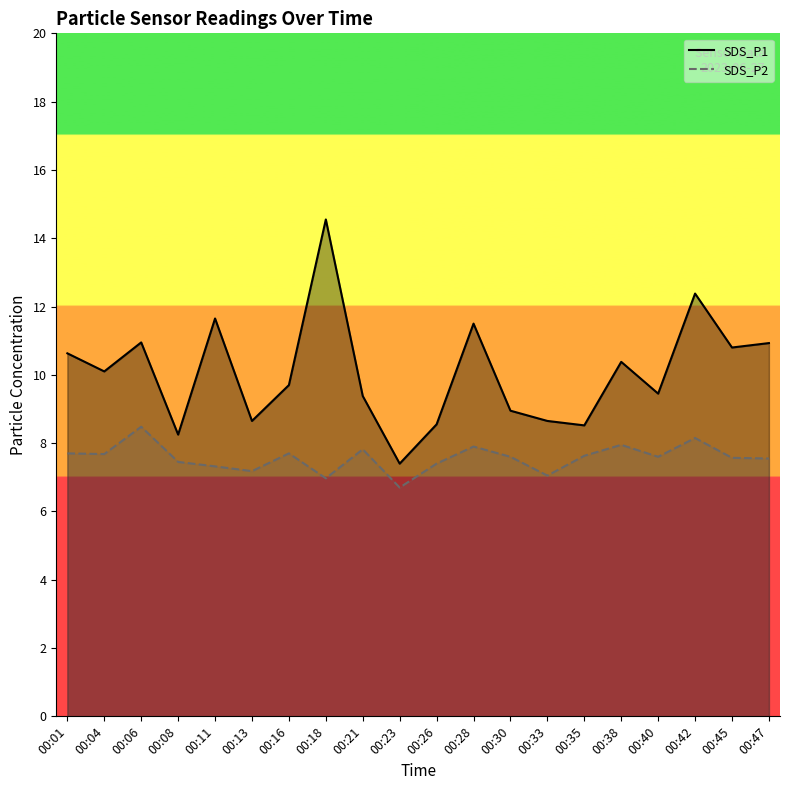

Where is the first local maximum for SDS_P1?

00:06